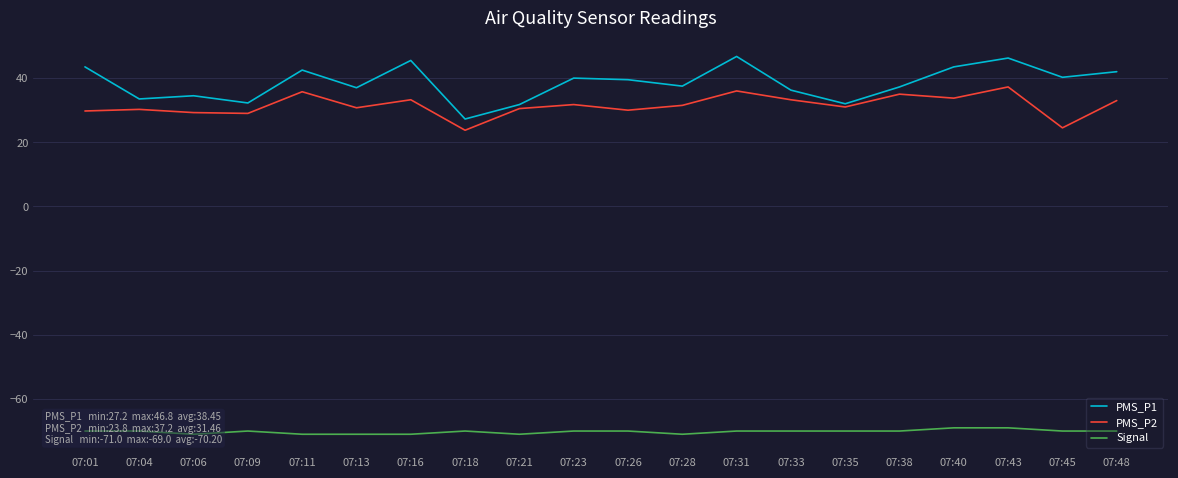

What is the difference between the second highest and second lowest values in the PMS_P1 series?

14.5